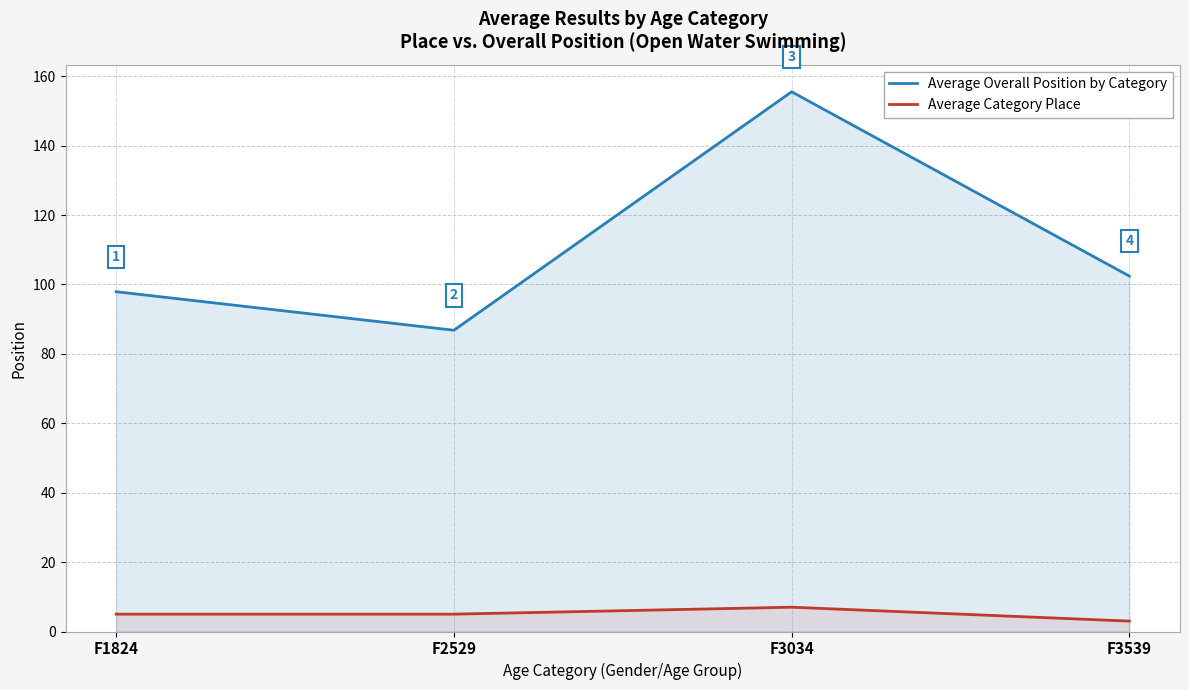

At which category does Average Category Place reach its first local peak?

F3034